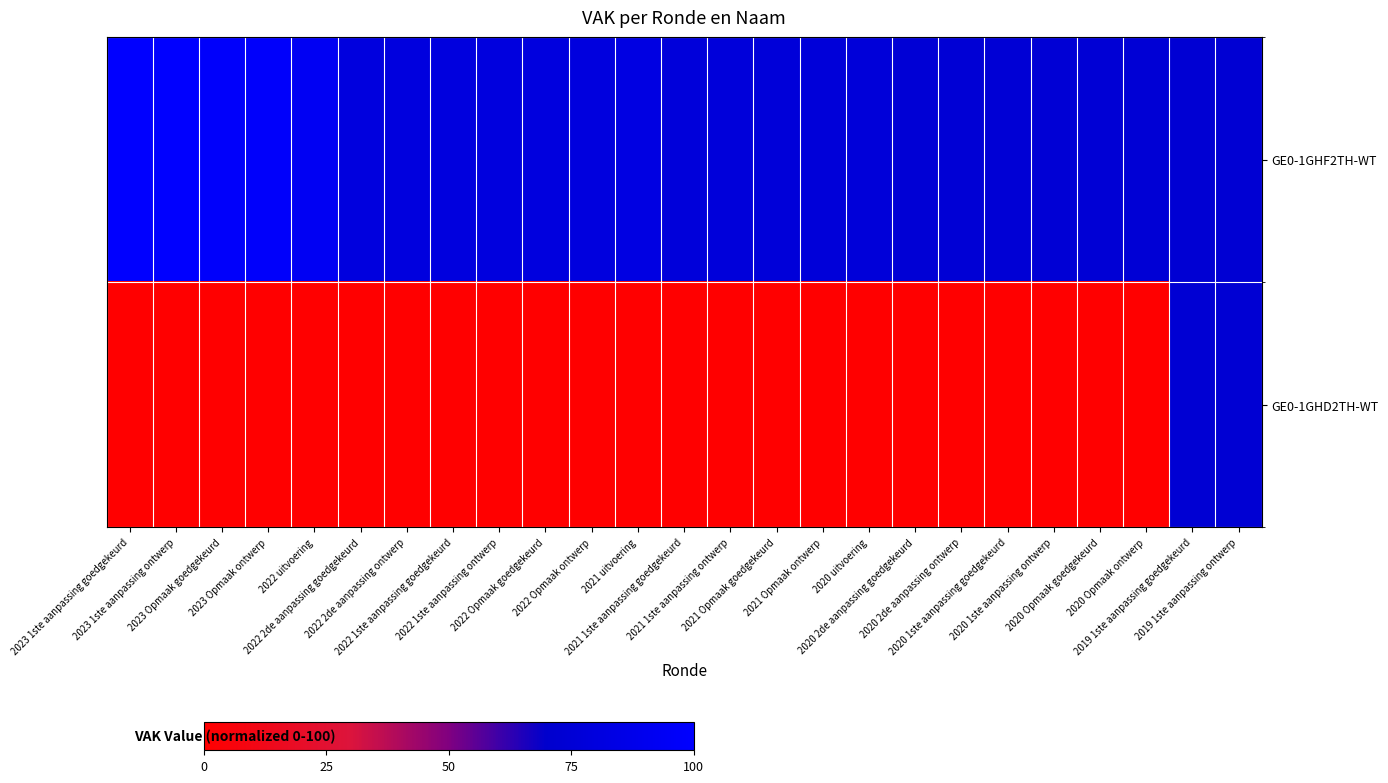

Reading left to right, what are all the values shown in this chart?

GE0-1GHF2TH-WT: 2023 1ste aanpassing goedgekeurd=100.0	2023 1ste aanpassing ontwerp=100.0	2023 Opmaak goedgekeurd=98.0	2023 Opmaak ontwerp=98.0	2022 uitvoering=93.4	2022 2de aanpassing goedgekeurd=80.7	2022 2de aanpassing ontwerp=80.7	2022 1ste aanpassing goedgekeurd=80.7	2022 1ste aanpassing ontwerp=80.7	2022 Opmaak goedgekeurd=80.7	2022 Opmaak ontwerp=80.7	2021 uitvoering=82.8	2021 1ste aanpassing goedgekeurd=78.0	2021 1ste aanpassing ontwerp=78.0	2021 Opmaak goedgekeurd=77.2	2021 Opmaak ontwerp=77.2	2020 uitvoering=77.4	2020 2de aanpassing goedgekeurd=74.8	2020 2de aanpassing ontwerp=74.8	2020 1ste aanpassing goedgekeurd=74.8	2020 1ste aanpassing ontwerp=74.8	2020 Opmaak goedgekeurd=74.8	2020 Opmaak ontwerp=74.8	2019 1ste aanpassing goedgekeurd=74.2	2019 1ste aanpassing ontwerp=74.2
GE0-1GHD2TH-WT: 2023 1ste aanpassing goedgekeurd=0.0	2023 1ste aanpassing ontwerp=0.0	2023 Opmaak goedgekeurd=0.0	2023 Opmaak ontwerp=0.0	2022 uitvoering=0.0	2022 2de aanpassing goedgekeurd=0.0	2022 2de aanpassing ontwerp=0.0	2022 1ste aanpassing goedgekeurd=0.0	2022 1ste aanpassing ontwerp=0.0	2022 Opmaak goedgekeurd=0.0	2022 Opmaak ontwerp=0.0	2021 uitvoering=0.0	2021 1ste aanpassing goedgekeurd=0.0	2021 1ste aanpassing ontwerp=0.0	2021 Opmaak goedgekeurd=0.0	2021 Opmaak ontwerp=0.0	2020 uitvoering=0.0	2020 2de aanpassing goedgekeurd=0.0	2020 2de aanpassing ontwerp=0.0	2020 1ste aanpassing goedgekeurd=0.0	2020 1ste aanpassing ontwerp=0.0	2020 Opmaak goedgekeurd=0.0	2020 Opmaak ontwerp=0.0	2019 1ste aanpassing goedgekeurd=74.2	2019 1ste aanpassing ontwerp=74.2